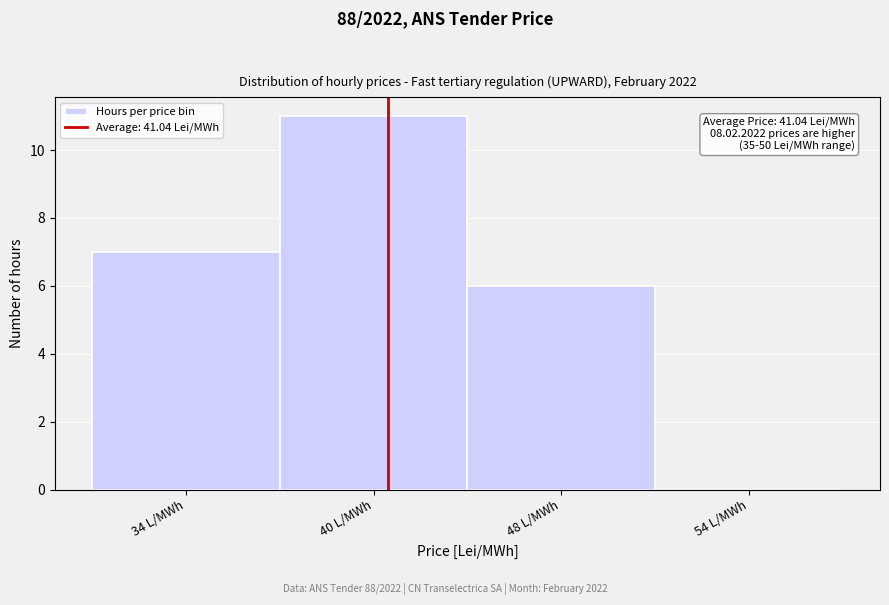

Reading left to right, what are all the values shown in this chart?

34 L/MWh=7	40 L/MWh=11	48 L/MWh=6	54 L/MWh=0